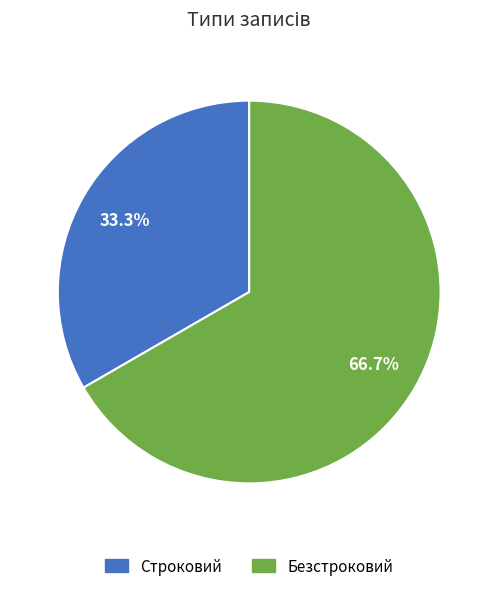

Which category has the biggest portion of the pie?

Безстроковий